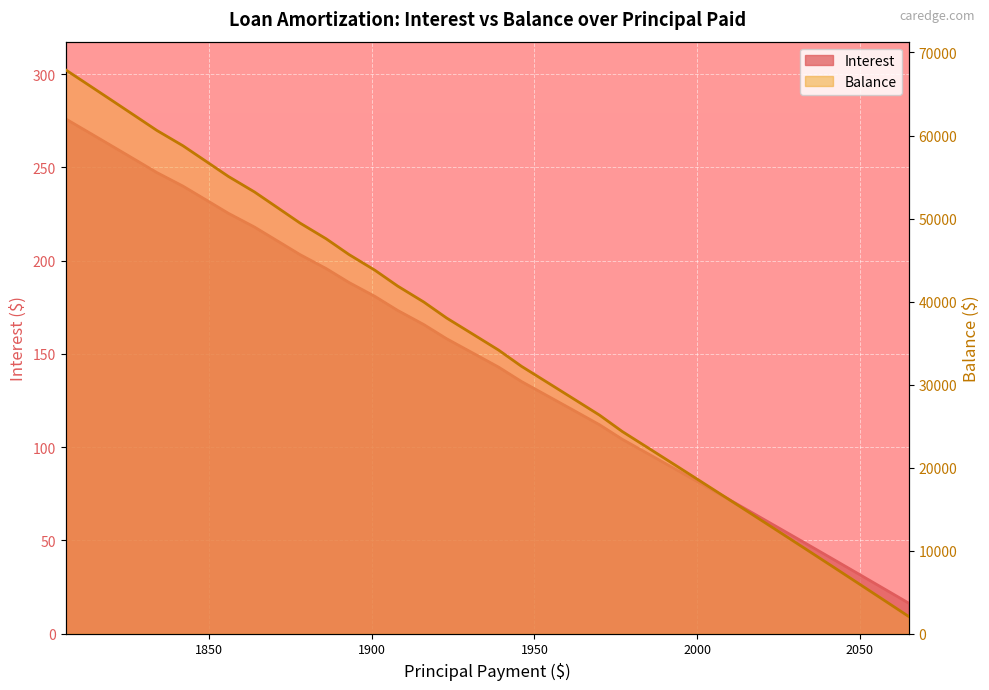

What value does the Interest series have at Jun 2024?

275.9